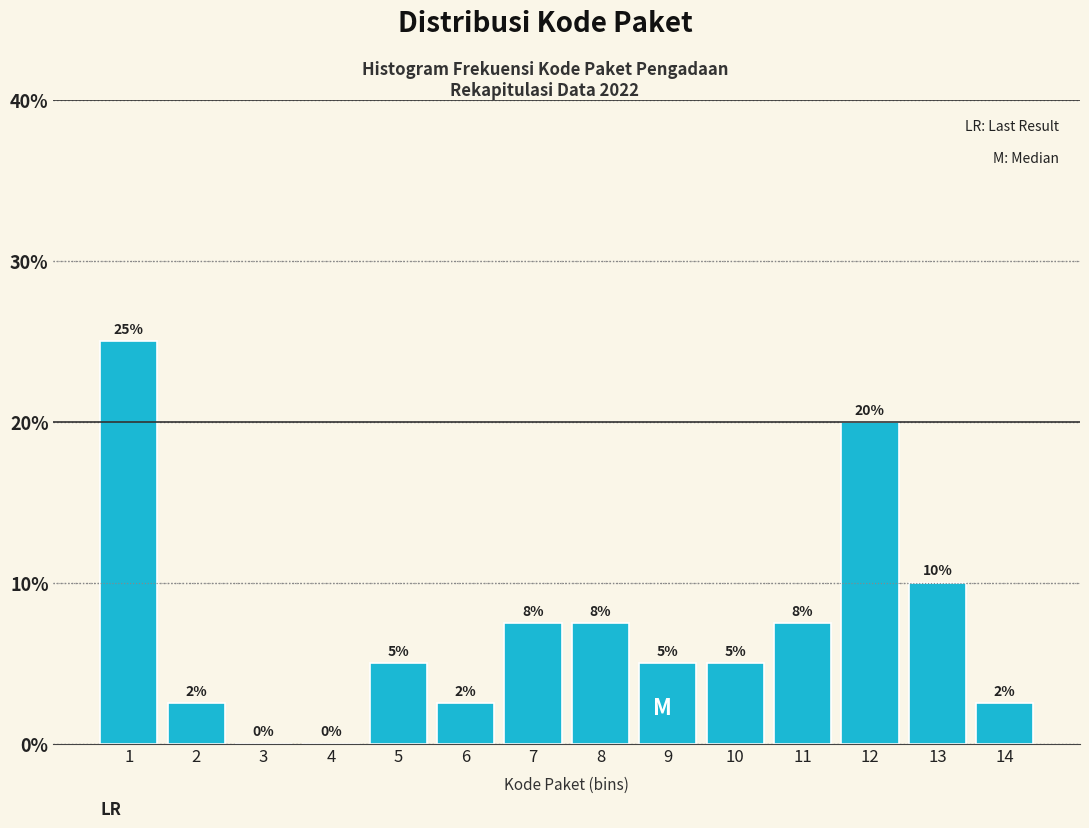

True or false: the data shows 7.5 at 7.

True